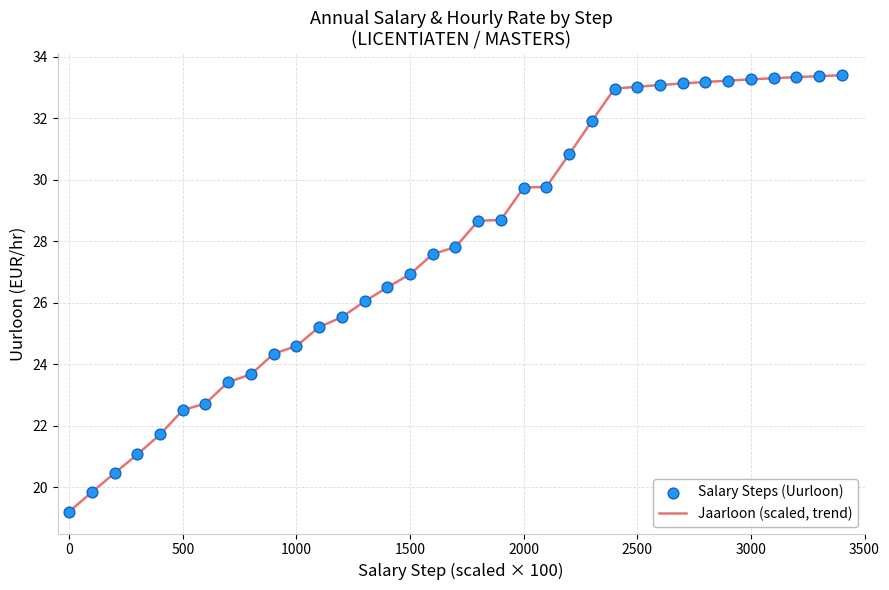

What is the greatest value displayed?

33.4